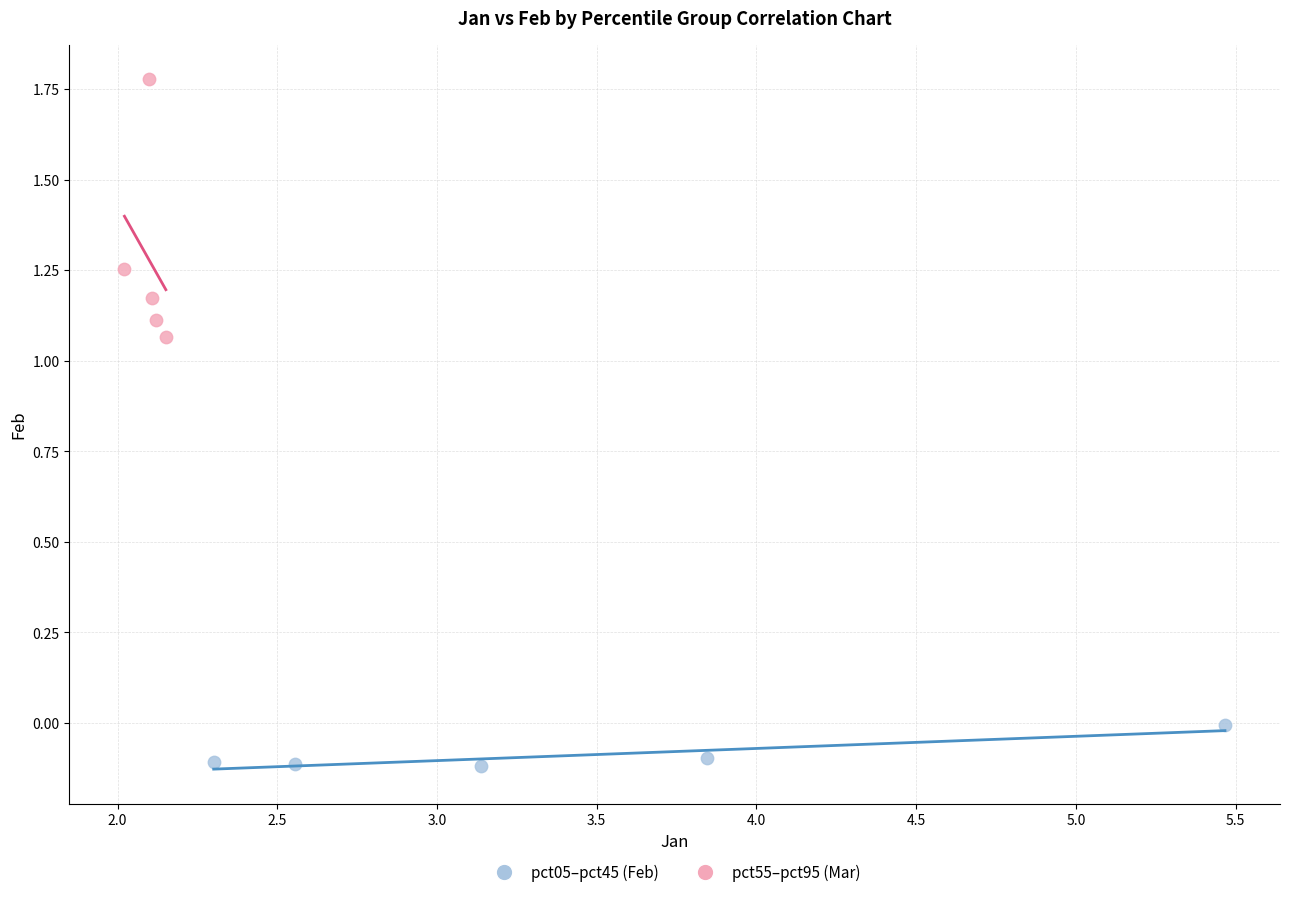

Which series has the widest spread of Y values?

pct55–pct95 (Mar)